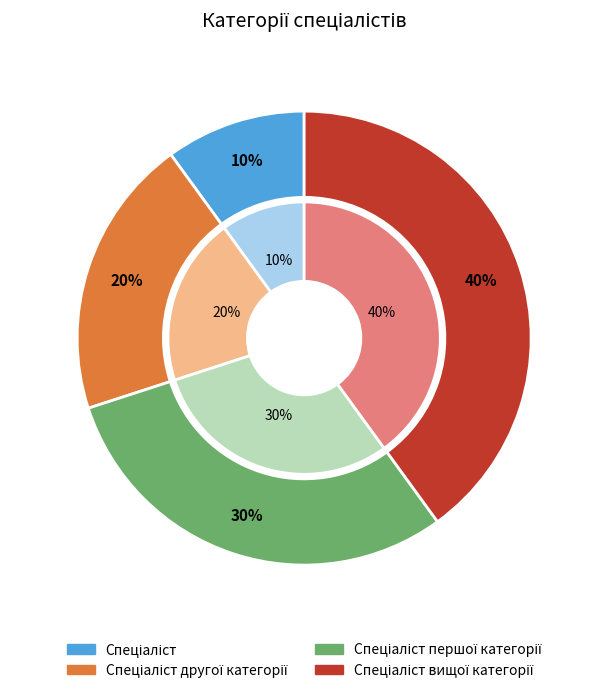

To the nearest percent, what portion does Спеціаліст represent?

10%